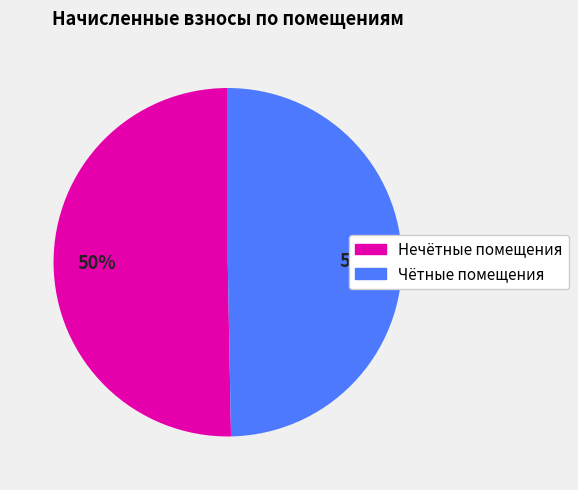

How many segments does this pie chart have?

2